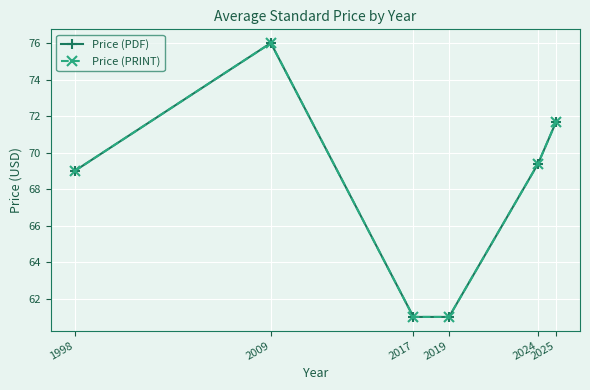

Does the chart have visible grid lines?

Yes